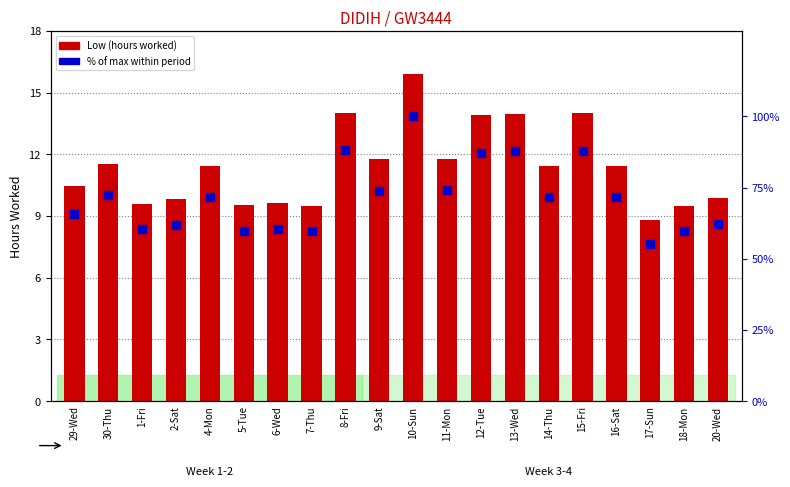

Which series contains the highest Y value?

Low (hours)